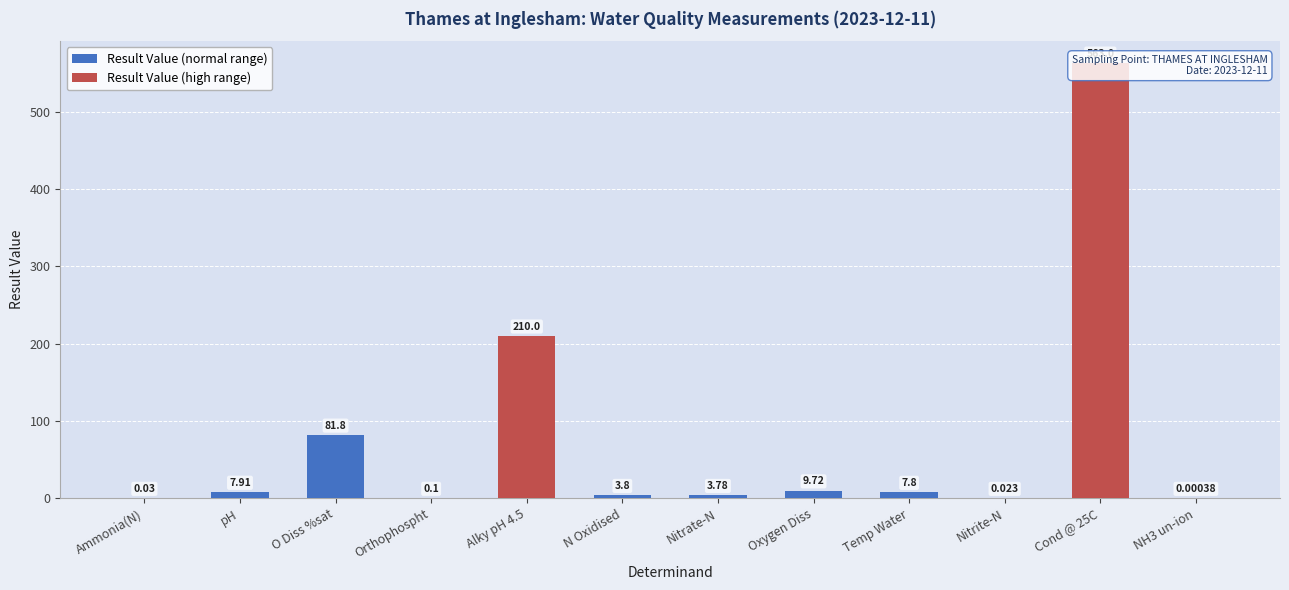

List the labels in order of value, largest first.

Cond @ 25C, Alky pH 4.5, O Diss %sat, Oxygen Diss, pH, Temp Water, N Oxidised, Nitrate-N, Orthophospht, Ammonia(N), Nitrite-N, NH3 un-ion